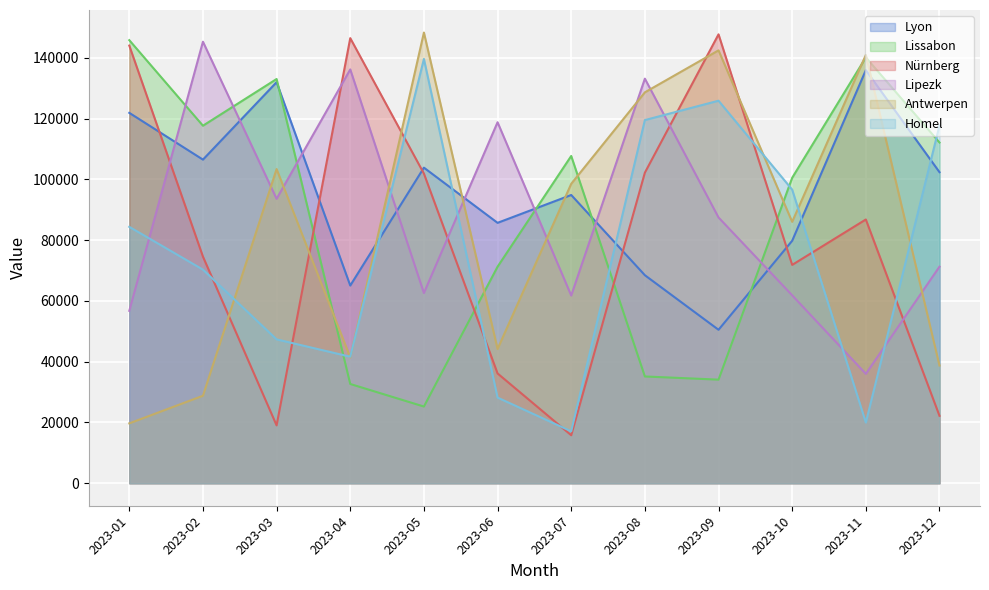

Which series has the largest total across all categories?

Lyon